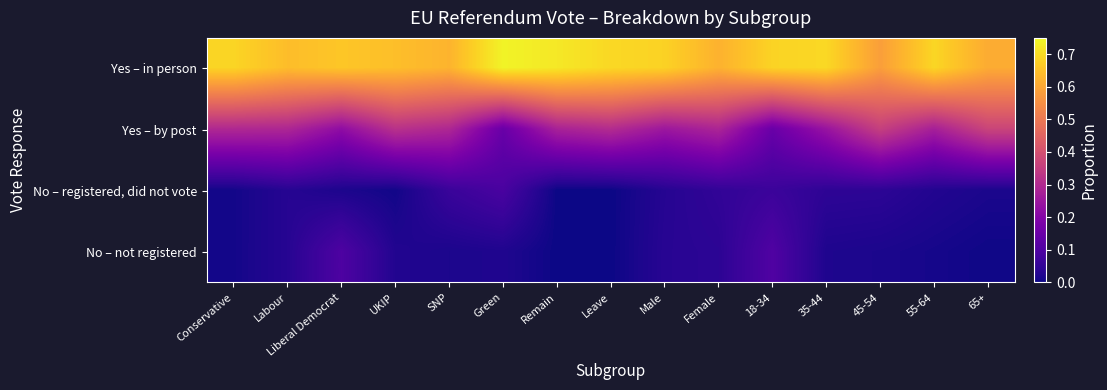

Which series has the largest total across all categories?

Yes – in person